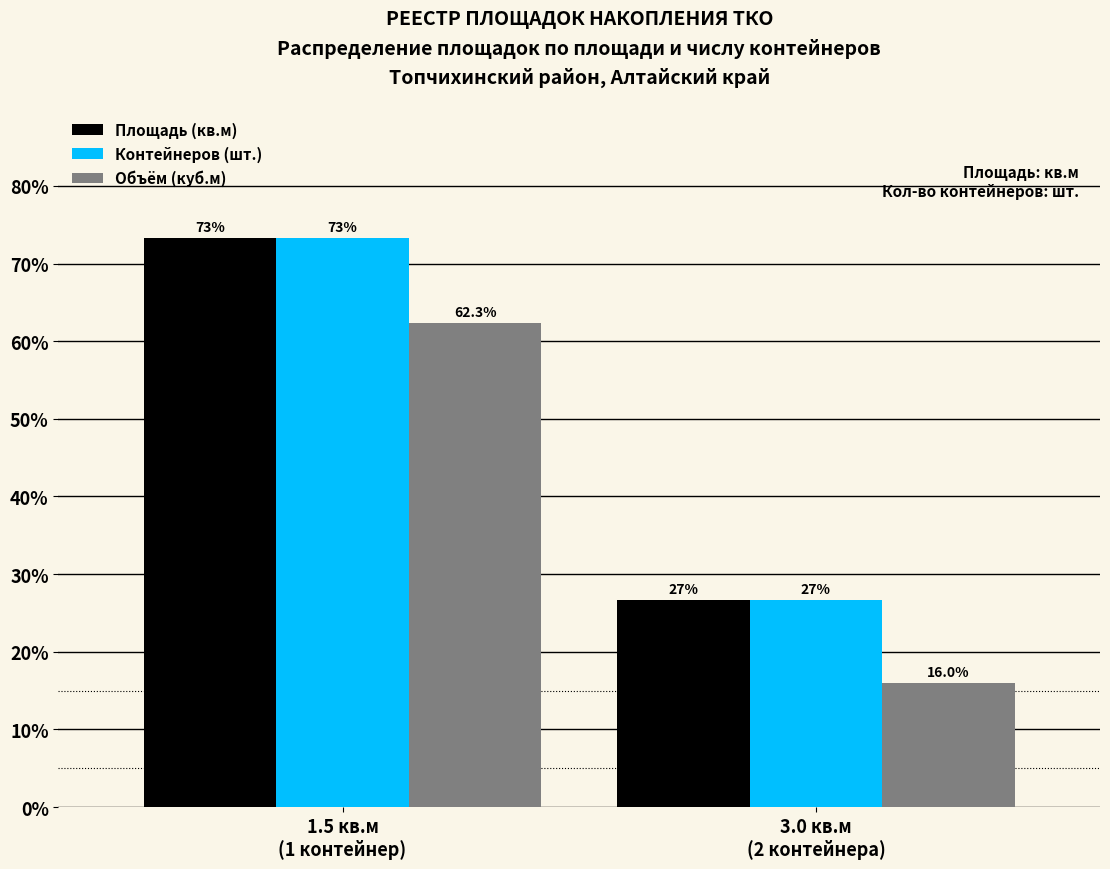

Reading right to left, extract all data points from this chart.

Площадь (кв.м): 26.7	73.3
Контейнеров (шт.): 26.7	73.3
Объём (куб.м): 16.0	62.3